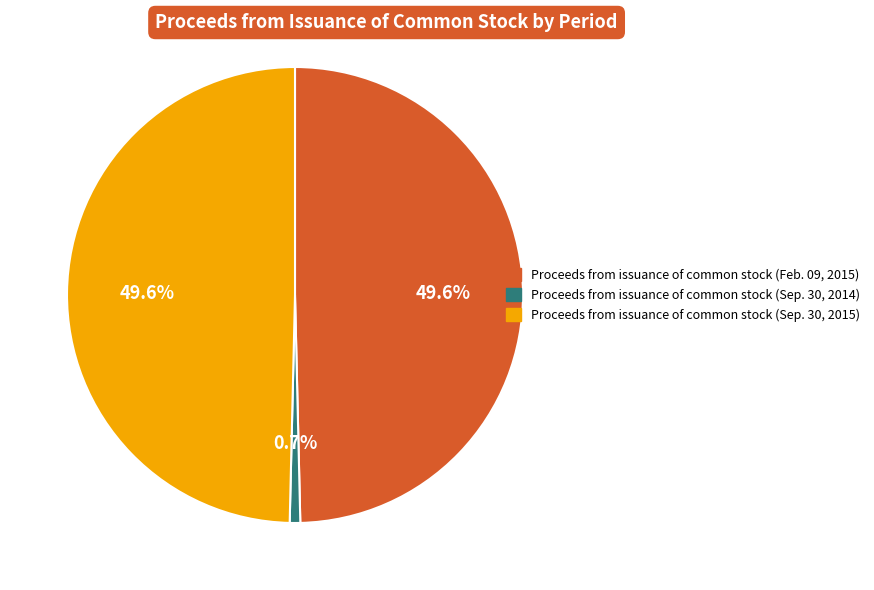

Which slice is the smallest?

Proceeds from issuance of common stock (Sep. 30, 2014)